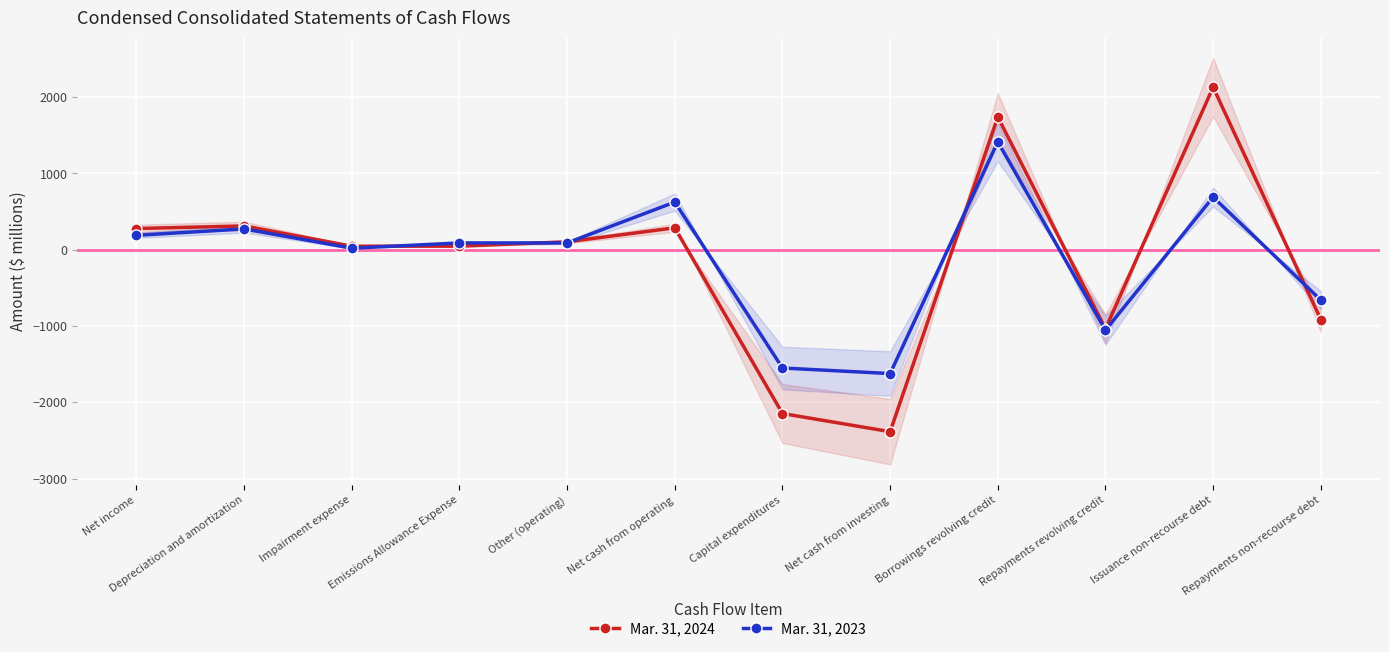

What are all the series names shown in the legend?

Mar. 31, 2024, Mar. 31, 2023